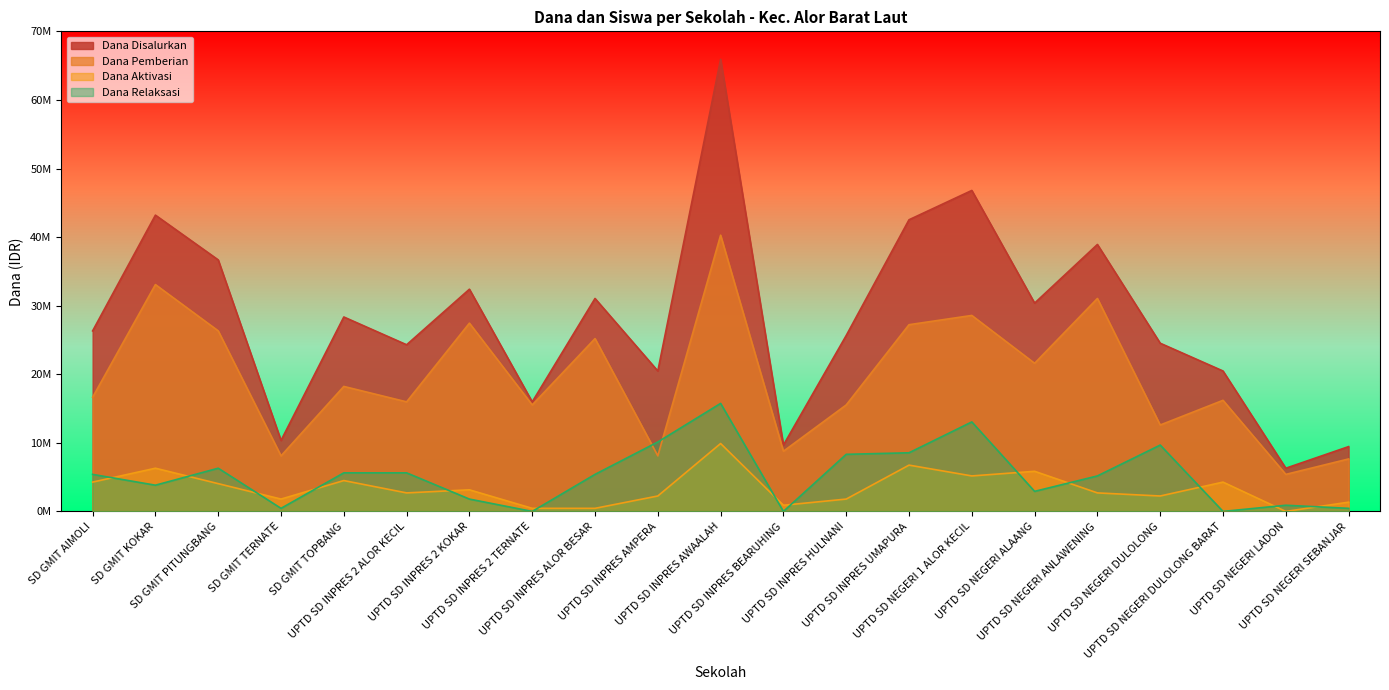

What is the difference between the Dana Pemberian values at UPTD SD INPRES AWAALAH and SD GMIT KOKAR?

7200000